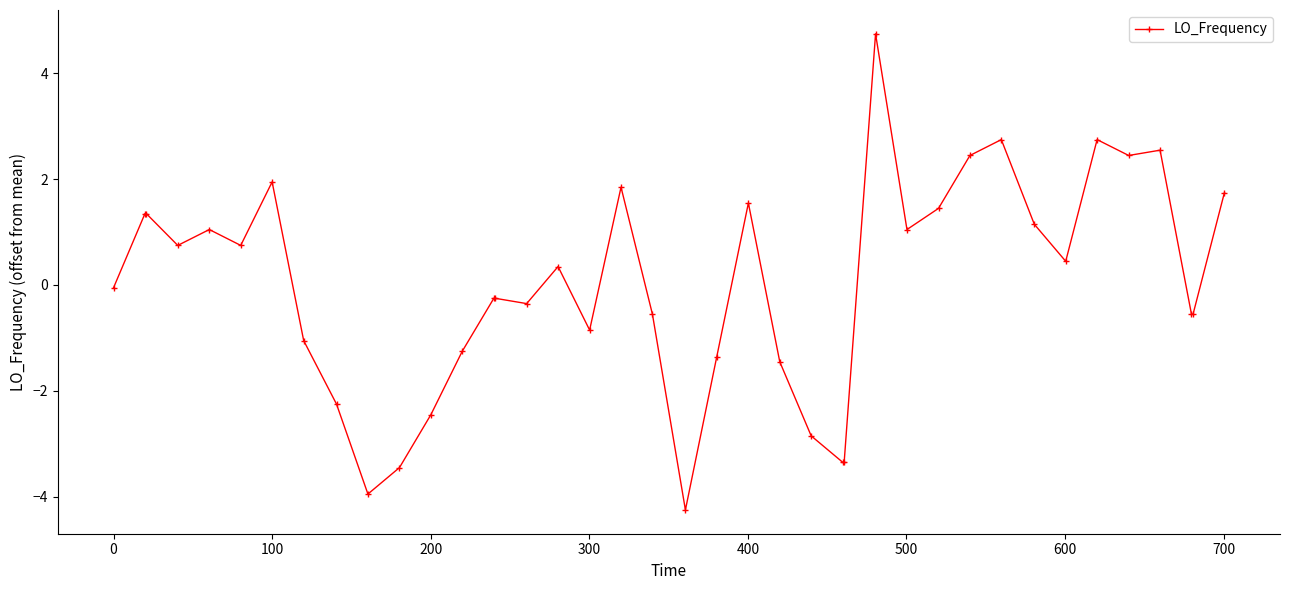

What is the difference between the maximum and minimum values?

9.0